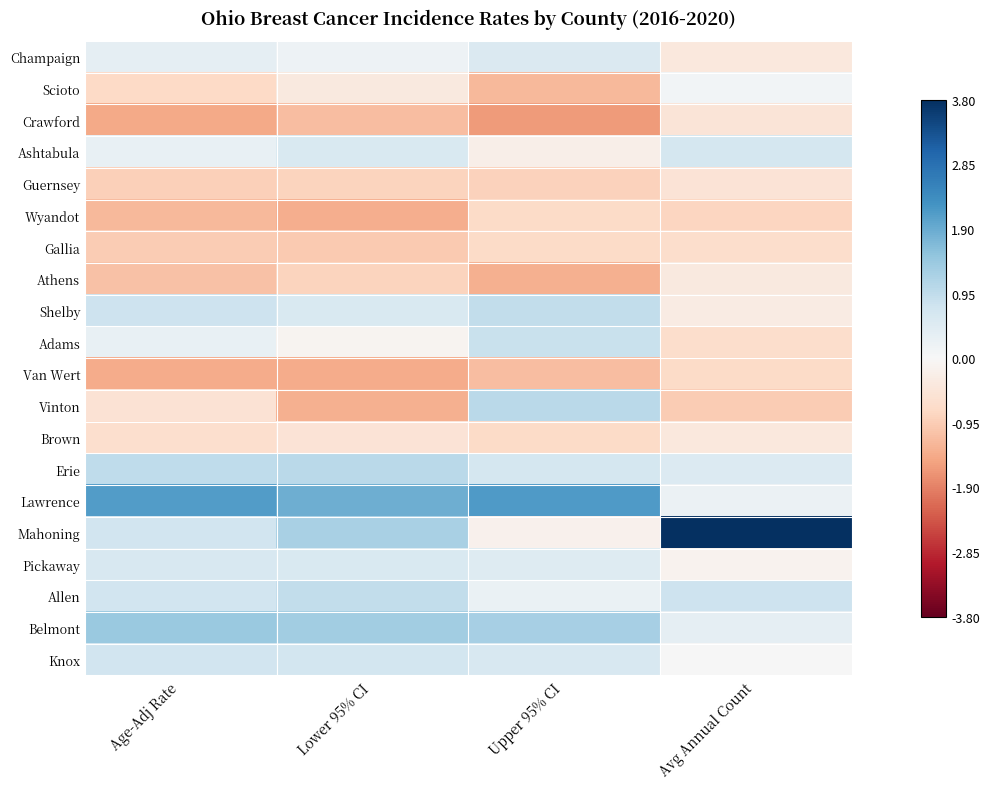

At how many categories does at least one series exceed 0?

4